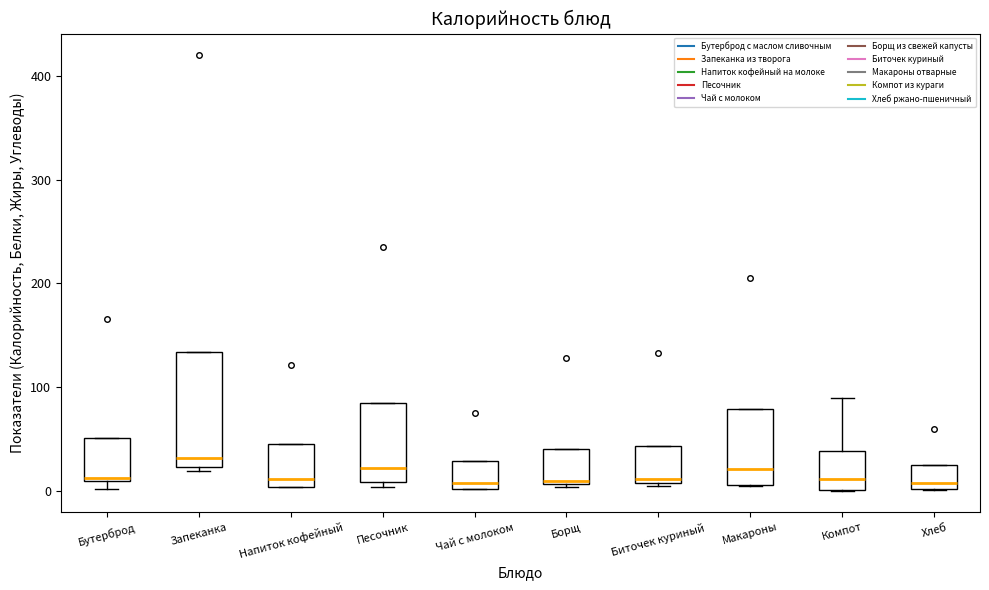

Reading left to right, transcribe this box plot: for each box, give where its median line is, the range the box spans, and where its two whiskers end, as read against the y-axis. The values are not printed on the chart, so give them approximately, as read against the axis.

Бутерброд: median 10 (just above the box's lower edge), box 10 to 50, whiskers 0 to 50
Запеканка: median 30, box 20 to 130, whiskers 20 (just below the box's lower edge) to 130
Напиток кофейный: median 10, box 0 to 40, whiskers 0 to 40
Песочник: median 20, box 10 to 80, whiskers 0 to 80
Чай с молоком: median 10, box 0 to 30, whiskers 0 to 30
Борщ: median 10, box 10 to 40, whiskers 0 to 40
Биточек куриный: median 10 (just above the box's lower edge), box 10 to 40, whiskers 0 to 40
Макароны: median 20, box 10 to 80, whiskers 0 to 80
Компот: median 10, box 0 to 40, whiskers 0 to 90
Хлеб: median 10, box 0 to 20, whiskers 0 to 20